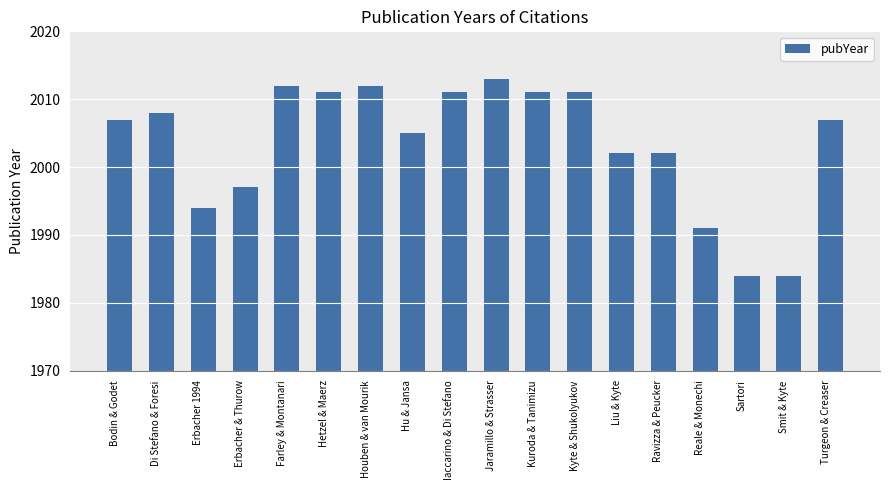

What is the smallest value displayed?

1984